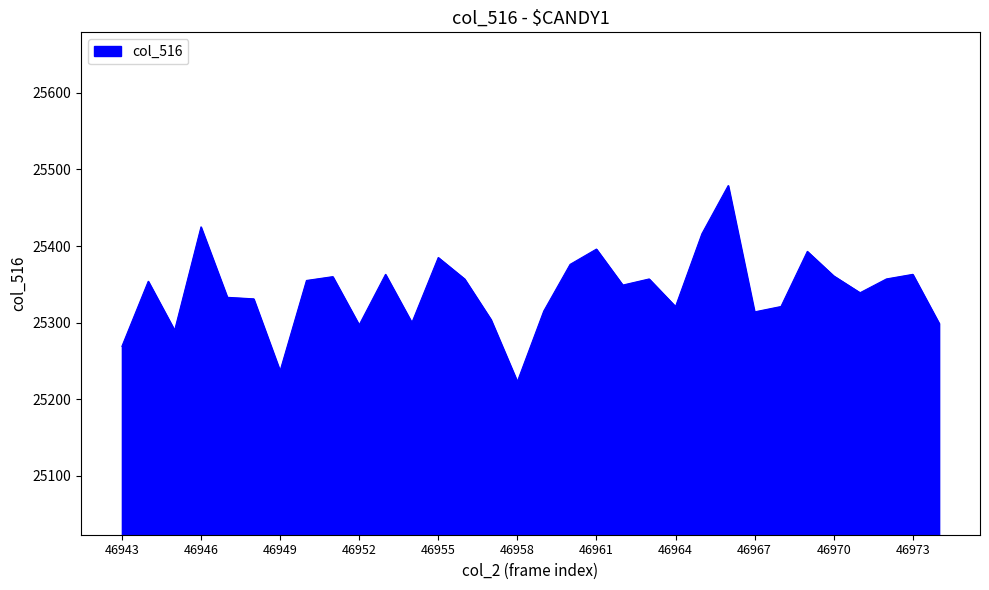

What is the greatest value displayed?

25479